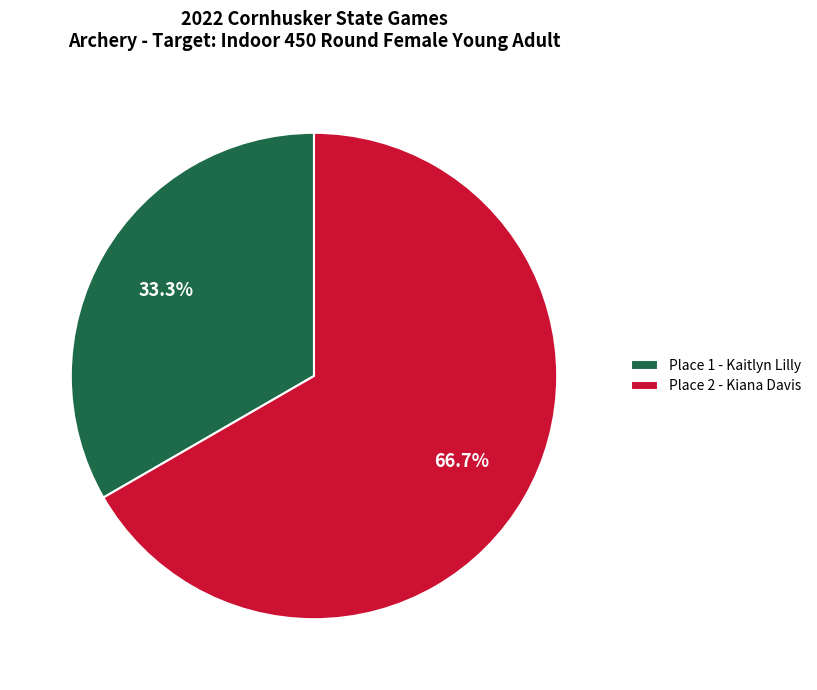

Combined, what portion of the pie is Place 2 - Kiana Davis and Place 1 - Kaitlyn Lilly?

100.0%